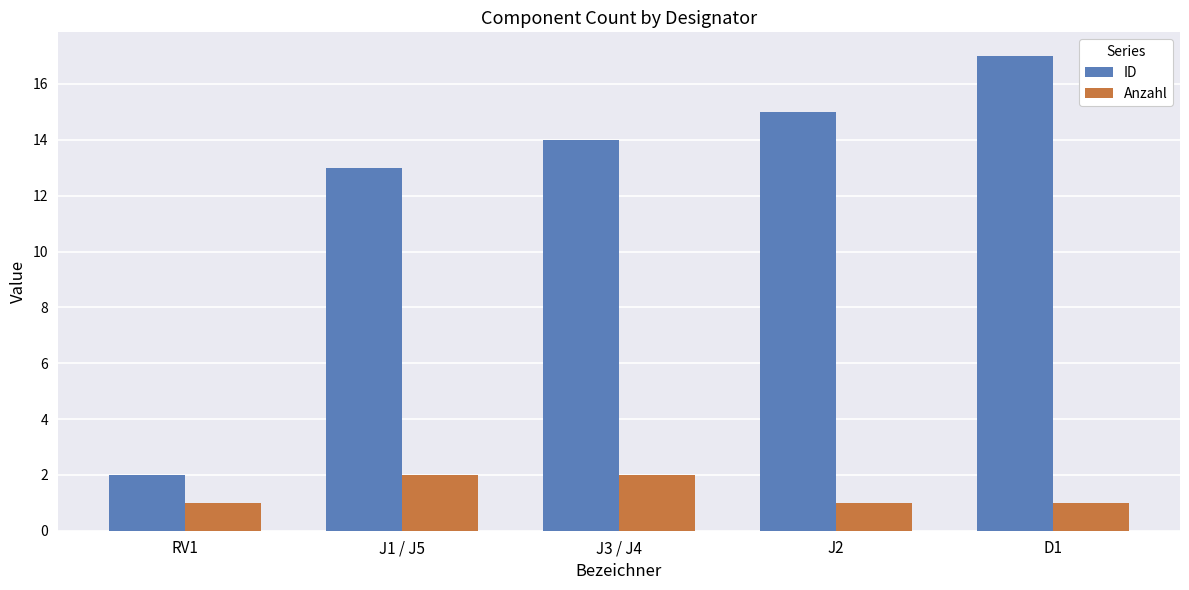

What is the label of the 4th bar from the left?

J2